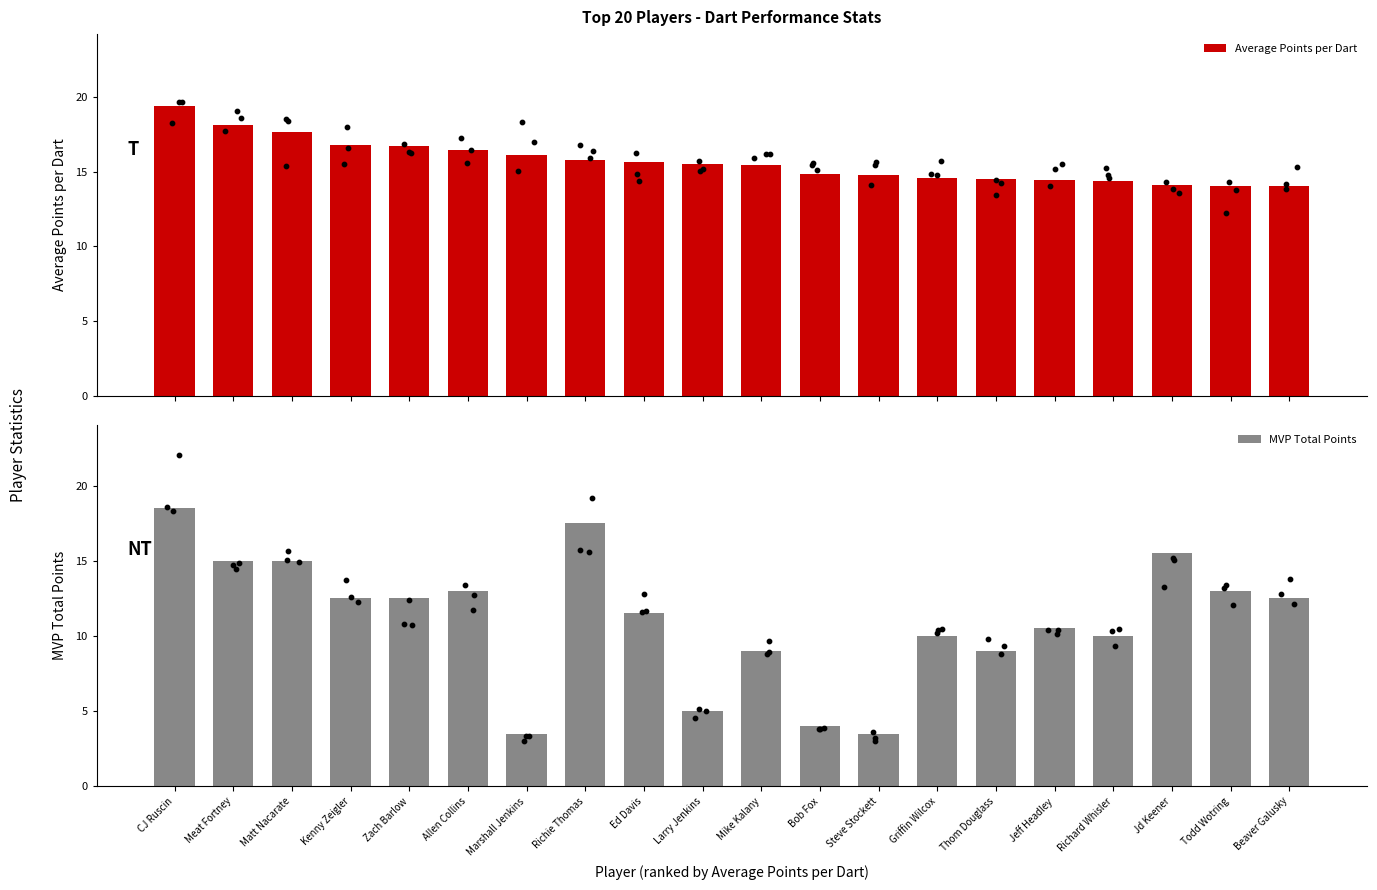

What is the total value across all series at Larry Jenkins?

20.5